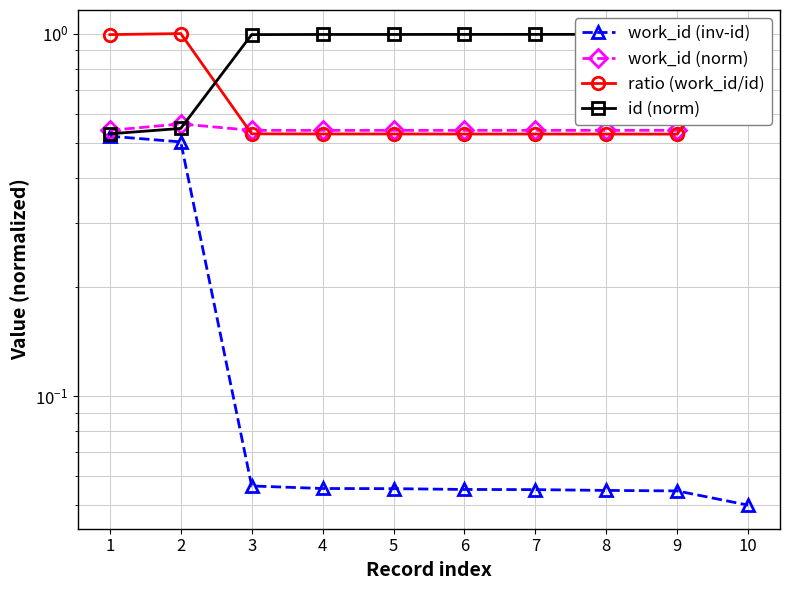

True or false: work_id (inv-id) and ratio (work_id/id) intersect in this chart.

False